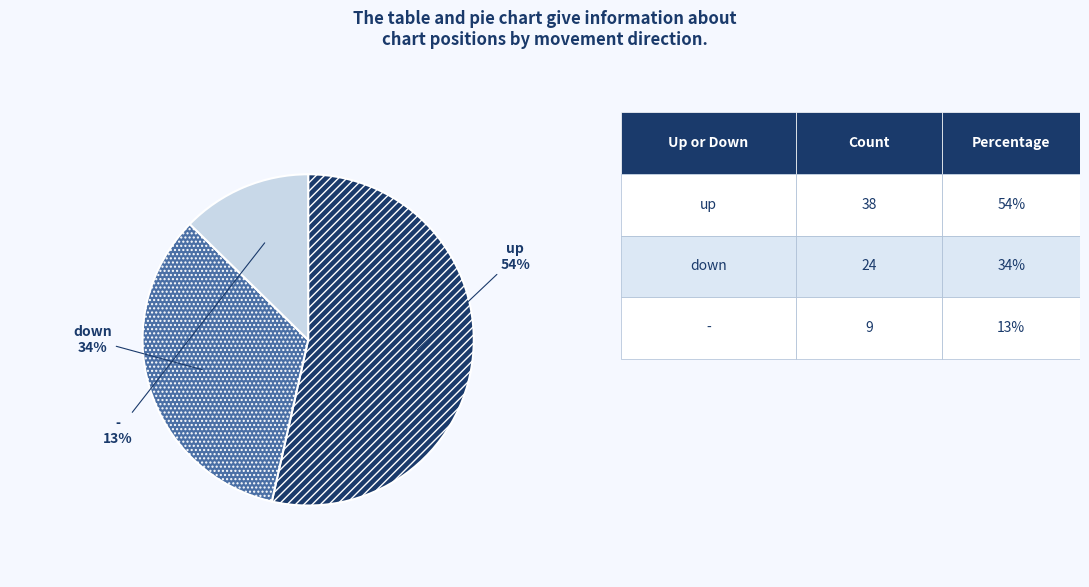

Do - and down together represent more than half of the pie?

No